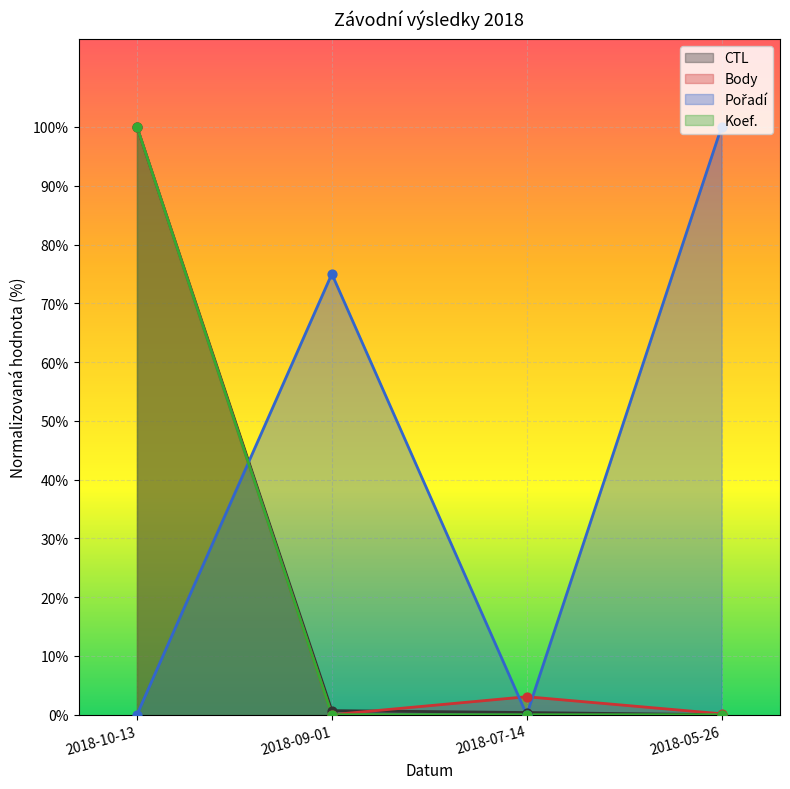

At how many categories does at least one series exceed 85?

2